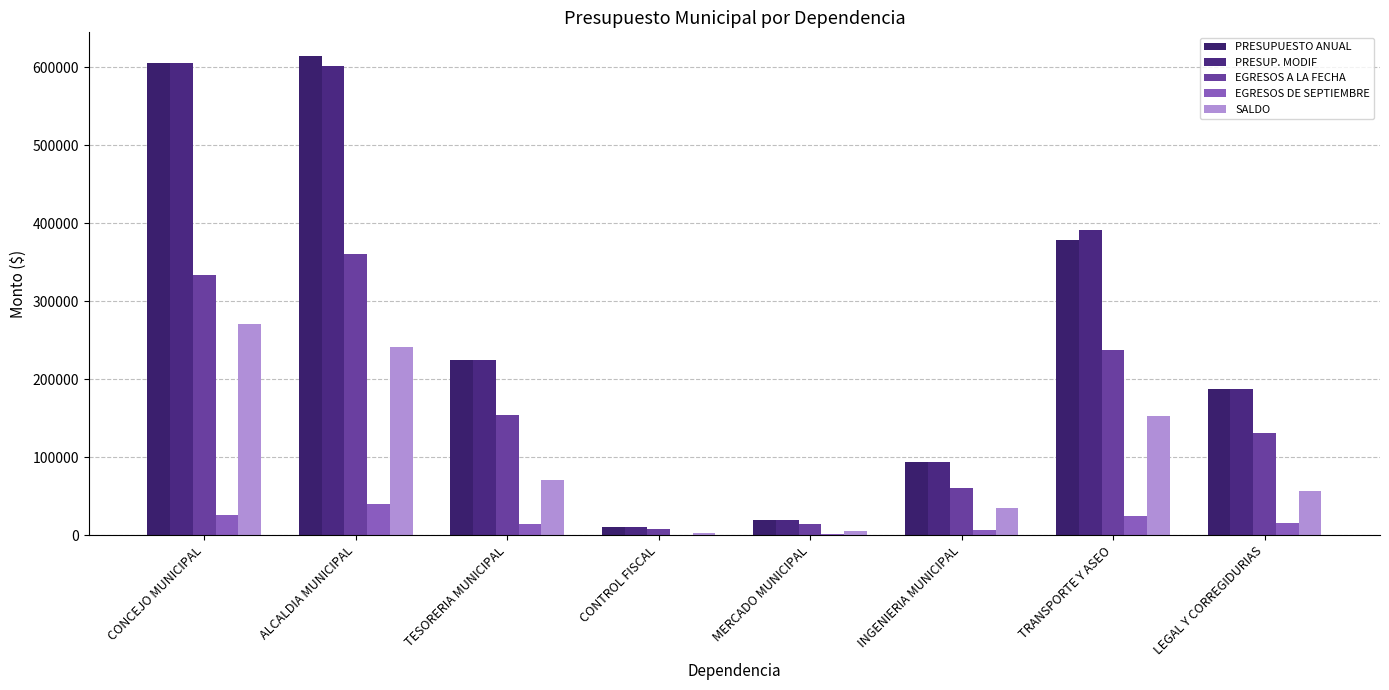

Reading left to right, list all the values displayed in this chart.

PRESUPUESTO ANUAL: 605101.8	614062.0	224821.0	10618.0	19489.0	94231.0	378322.0	187804.0
PRESUP. MODIF: 605101.8	601388.1	224821.0	10618.0	19489.0	94231.0	390995.9	187804.0
EGRESOS A LA FECHA: 333759.0	360120.3	153937.8	7944.1	14401.8	59926.2	237835.9	131486.9
EGRESOS DE SEPTIEMBRE: 25361.6	40389.4	14566.3	813.1	1510.0	6940.2	24104.6	15504.9
SALDO: 271342.7	241267.8	70883.2	2673.9	5087.2	34304.8	153160.1	56317.1